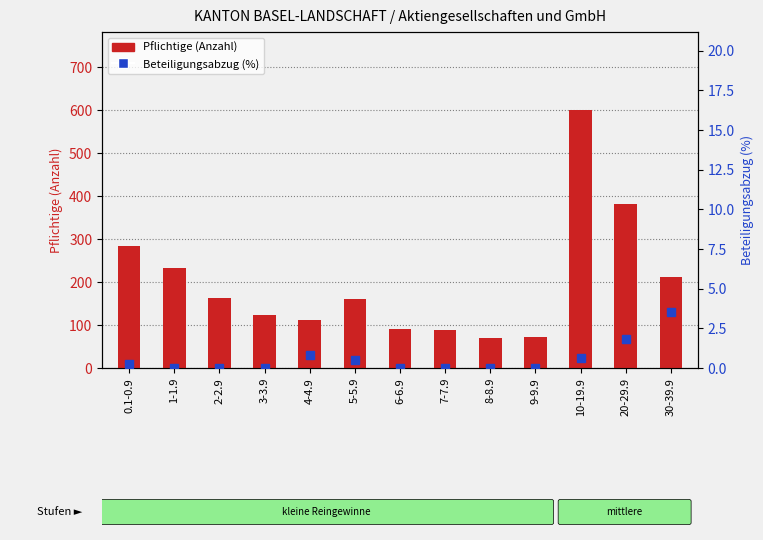

What is the average value of the Pflichtige (Anzahl) series?

199.5